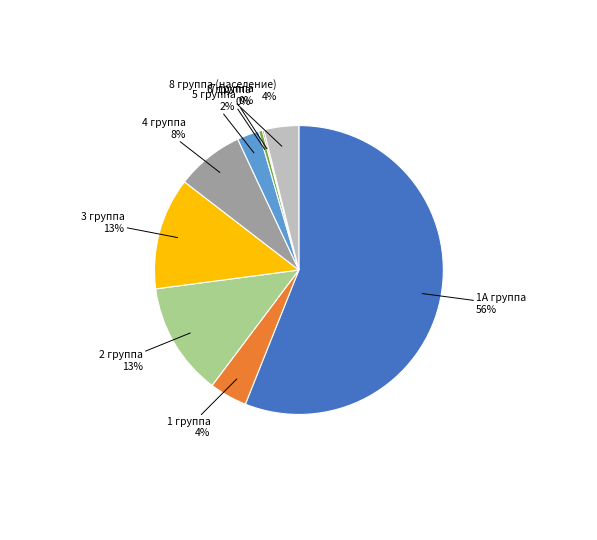

What is the largest slice in the pie chart?

1А группа